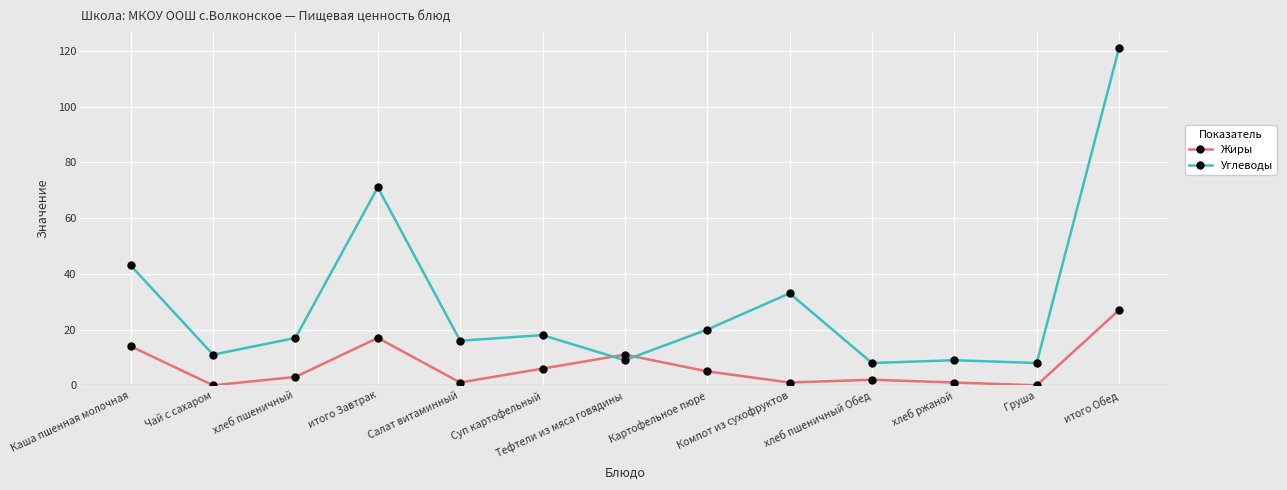

Which series has the largest range (max minus min)?

Углеводы